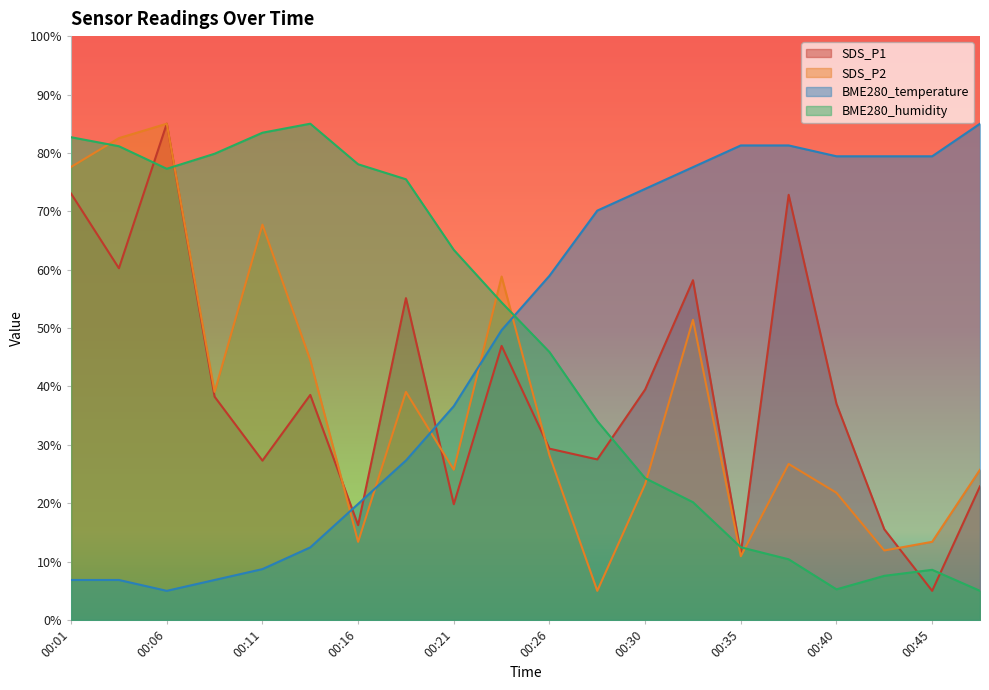

How many lines are shown in the chart?

4